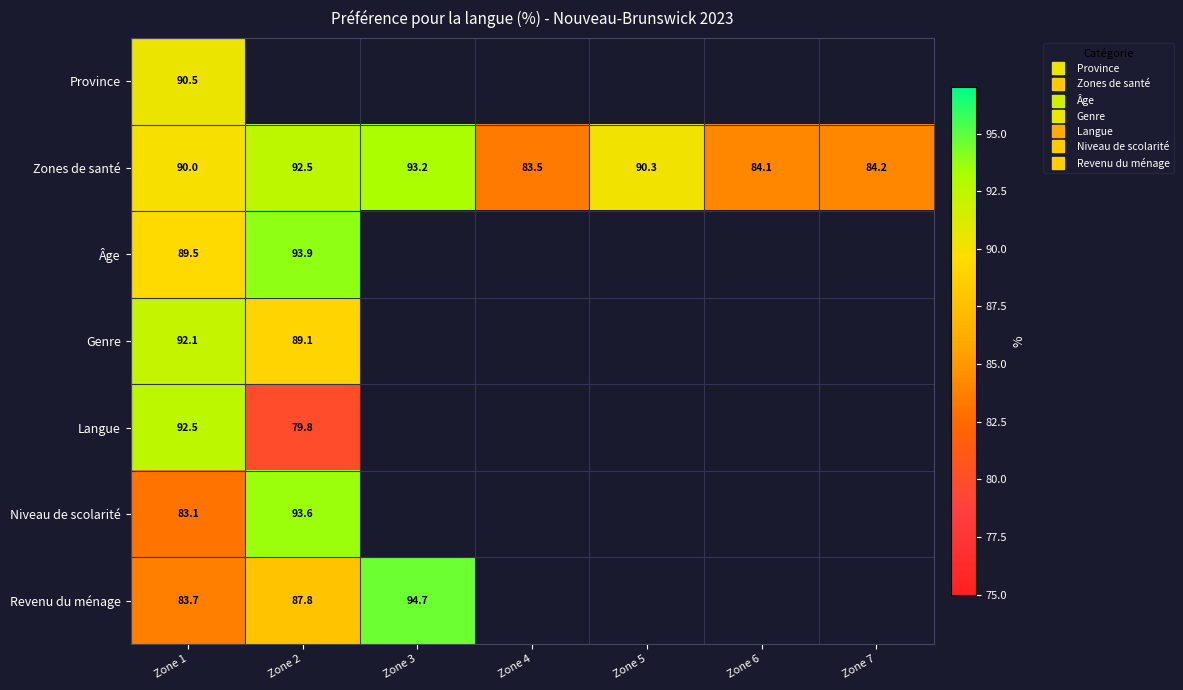

What is the minimum value for Revenu du ménage?

83.7